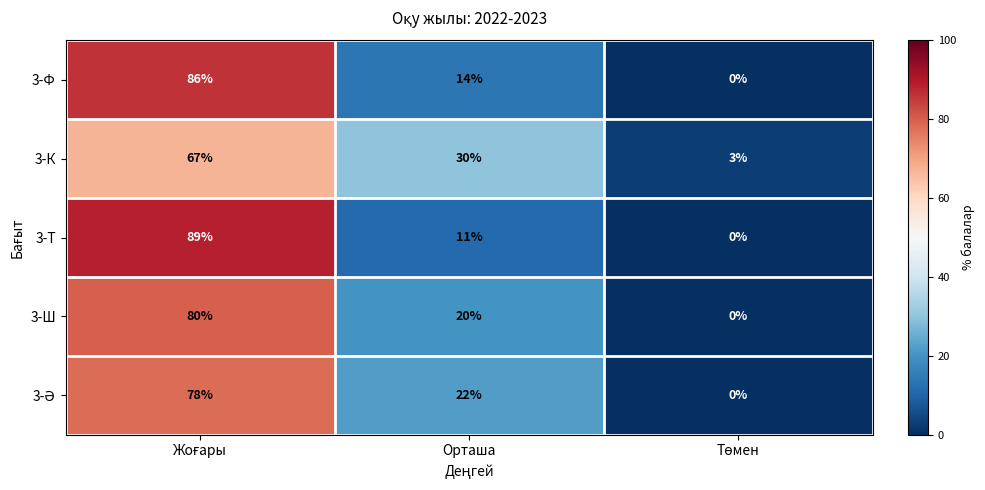

Which series has the largest range (max minus min)?

3-Т